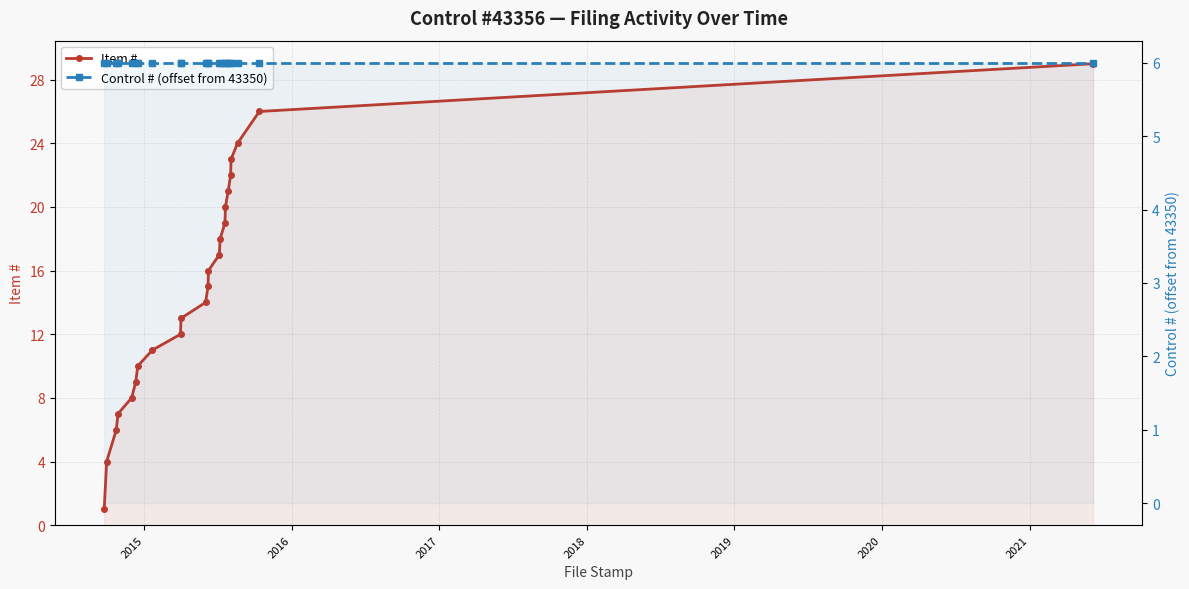

Reading right to left, list all the values displayed in this chart.

Item #: 29	26	24	23	22	21	20	19	18	17	16	15	14	13	12	11	10	9	8	7	6	4	1
Control # (offset from 43350): 6	6	6	6	6	6	6	6	6	6	6	6	6	6	6	6	6	6	6	6	6	6	6